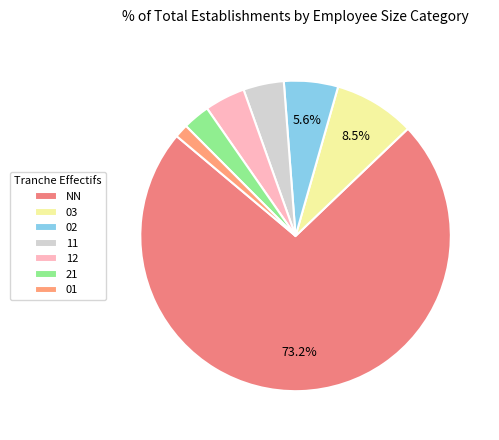

Is it true that NN is 1% of the pie?

False